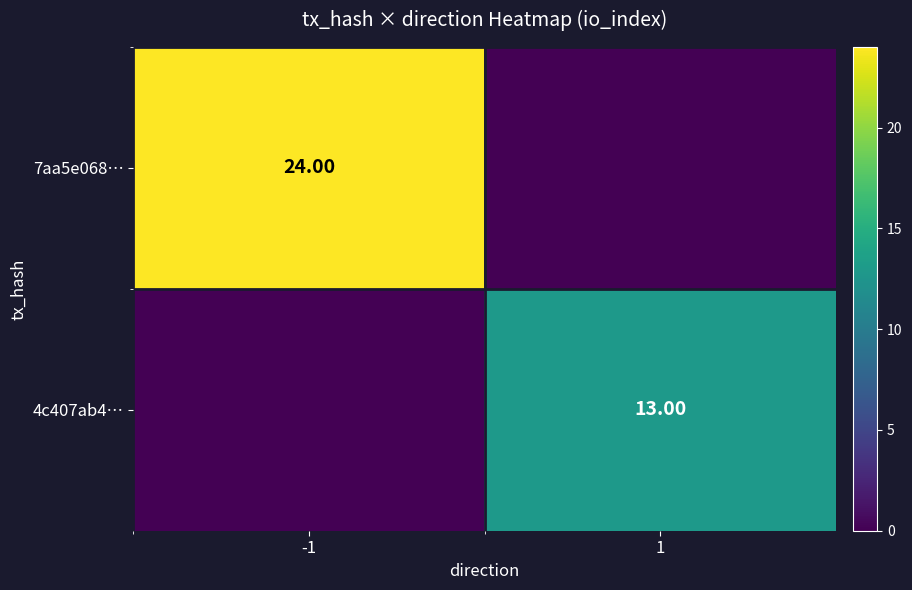

What is the total value across all series at -1?

24